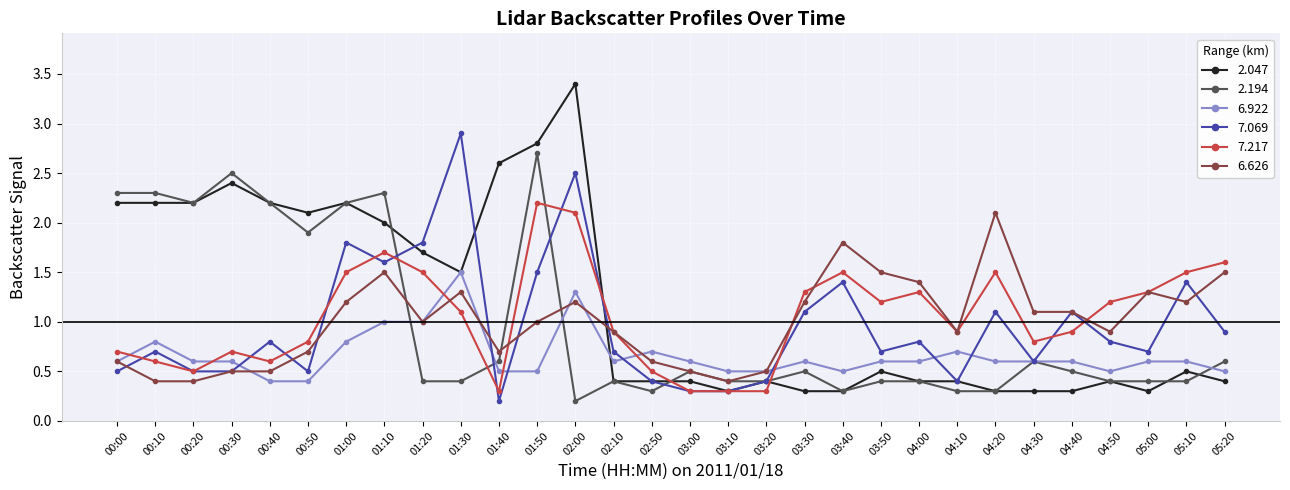

What is the difference between the maximum and minimum values in the 7.069 series?

2.7